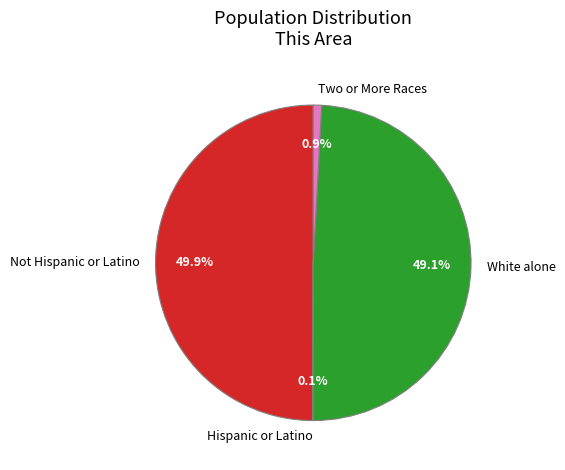

What portion of the pie excludes White alone?

50.9%